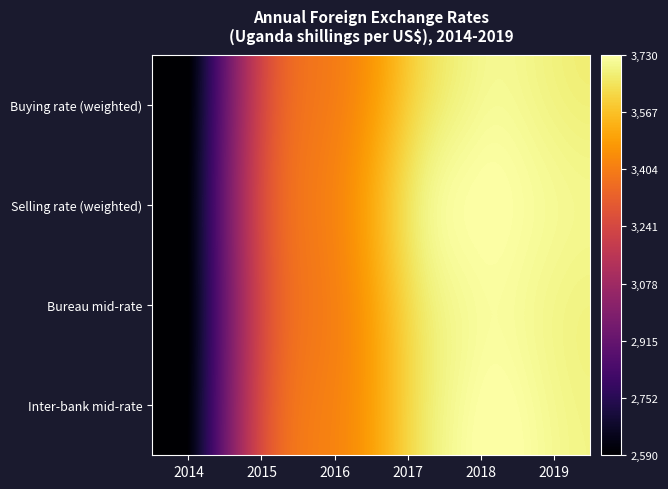

At which category is the sum across all series the highest?

2018